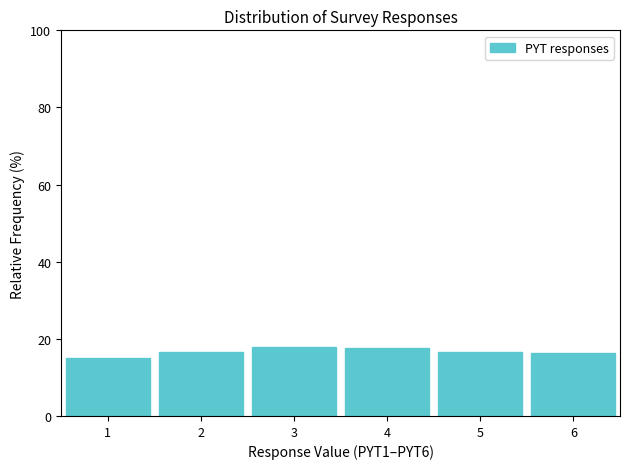

How tall is the bar that spans 5.5 to 6.5 on the x-axis? The values are not printed on the chart, so give them approximately, as read against the axis.

16